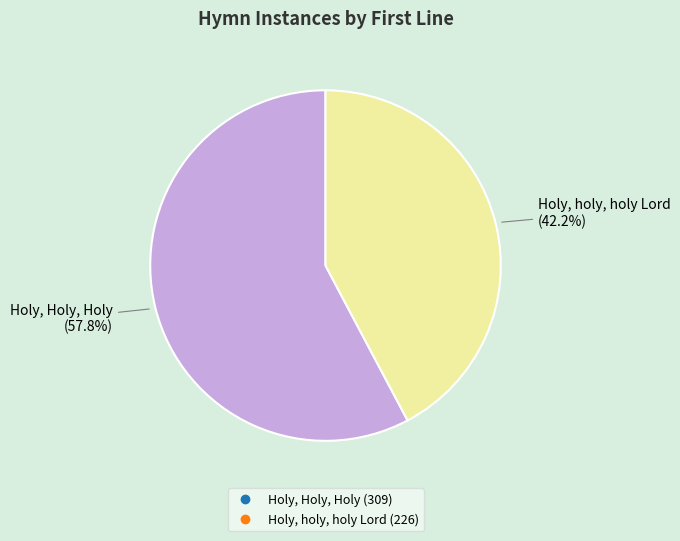

To the nearest percent, what is the difference between the largest and smallest slice percentages?

16%